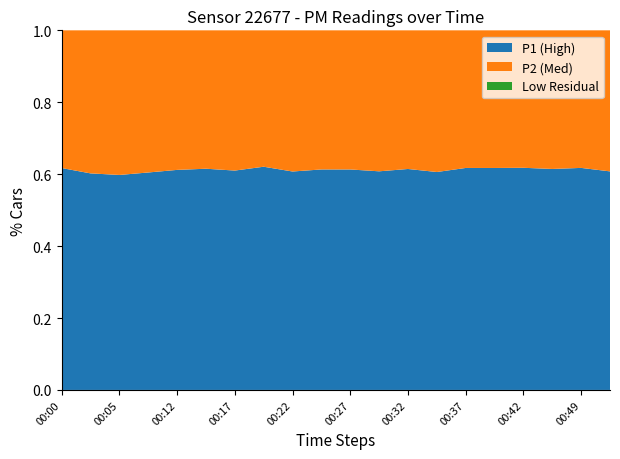

Reading left to right, list all the values displayed in this chart.

P1: 00:00=153.6	00:02=165.9	00:05=168.2	00:07=166.5	00:12=152.6	00:15=147.3	00:17=140.8	00:20=149.1	00:22=139.6	00:25=146.5	00:27=146.5	00:29=134.1	00:32=152.2	00:34=136.3	00:37=141.9	00:39=147.7	00:42=138.0	00:47=132.3	00:49=141.9	00:52=119.6
P2: 00:00=95.3	00:02=109.6	00:05=113.1	00:07=108.8	00:12=96.8	00:15=92.2	00:17=90.0	00:20=91.1	00:22=90.2	00:25=92.4	00:27=92.4	00:29=86.5	00:32=95.5	00:34=88.6	00:37=88.0	00:39=91.6	00:42=85.4	00:47=83.0	00:49=87.9	00:52=77.2